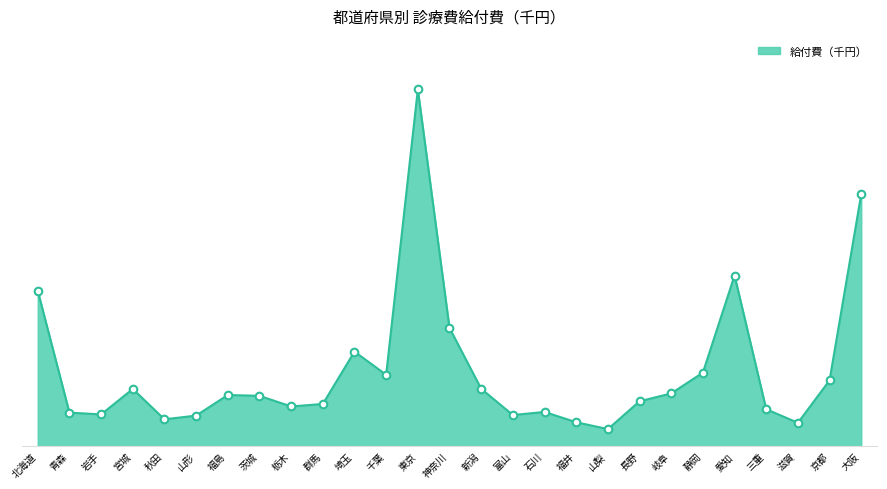

Is this an area chart (filled region under the line)?

Yes